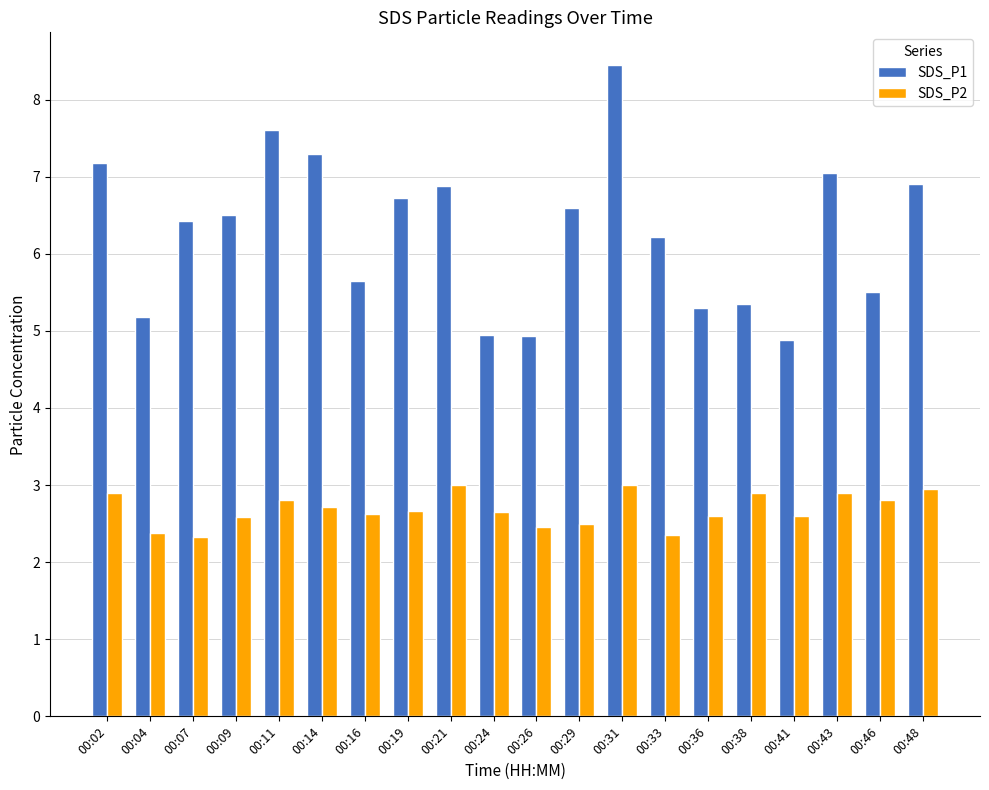

The value of SDS_P1 at 00:41 is 2.9. True or false?

False